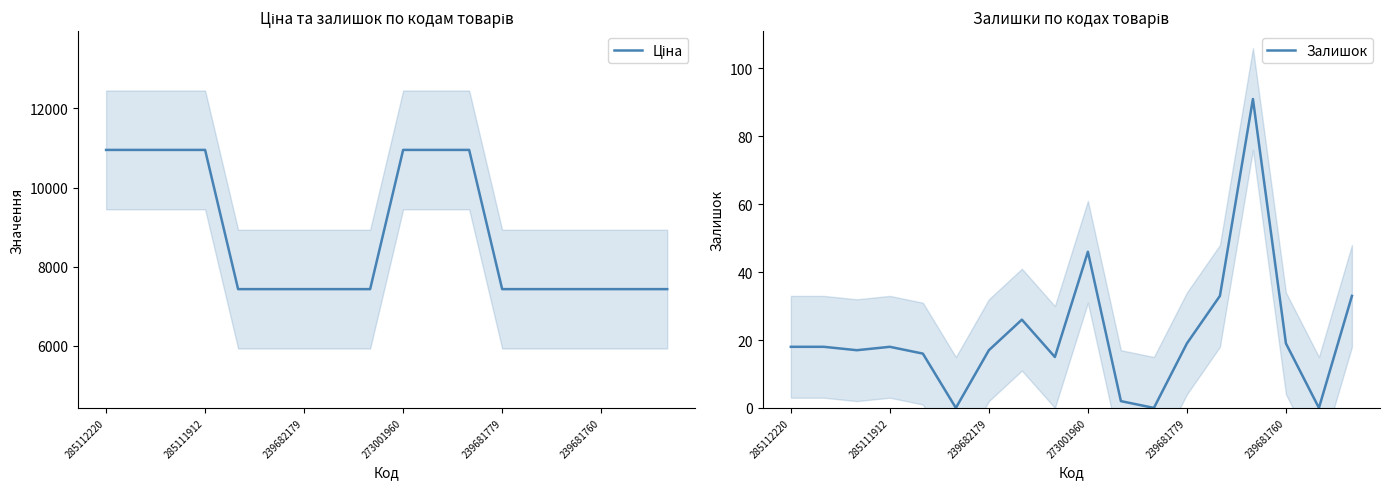

What is the maximum value for Залишок?

91